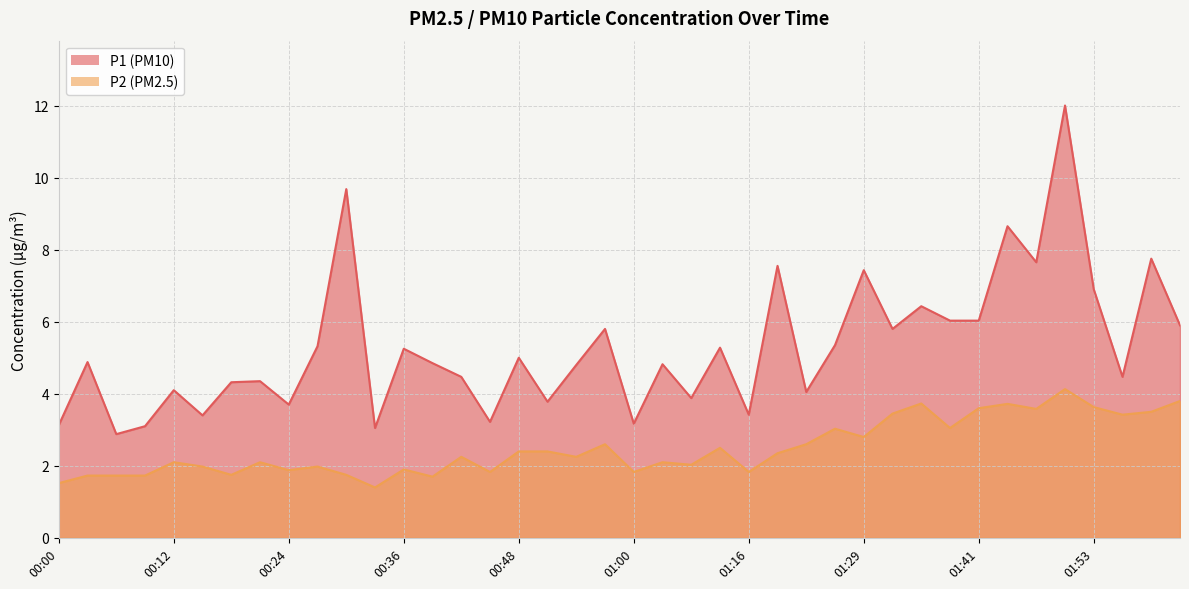

At which category does the chart reach its minimum across all series?

00:33